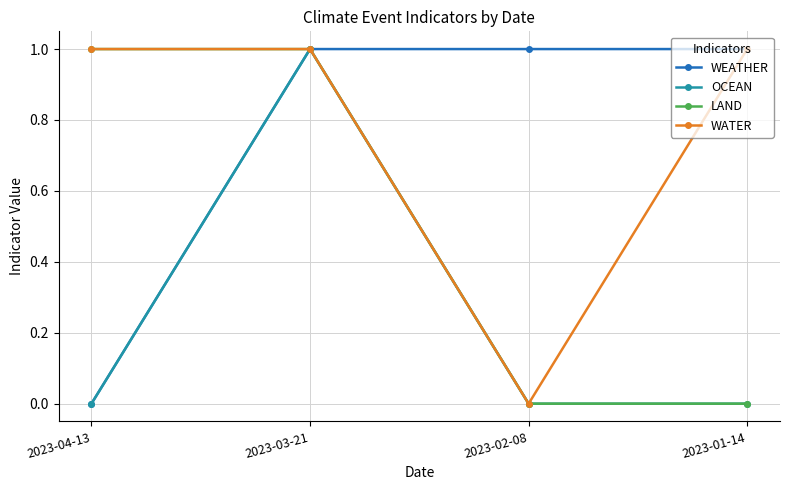

True or false: WEATHER has more than 2 points higher than both neighbors.

False